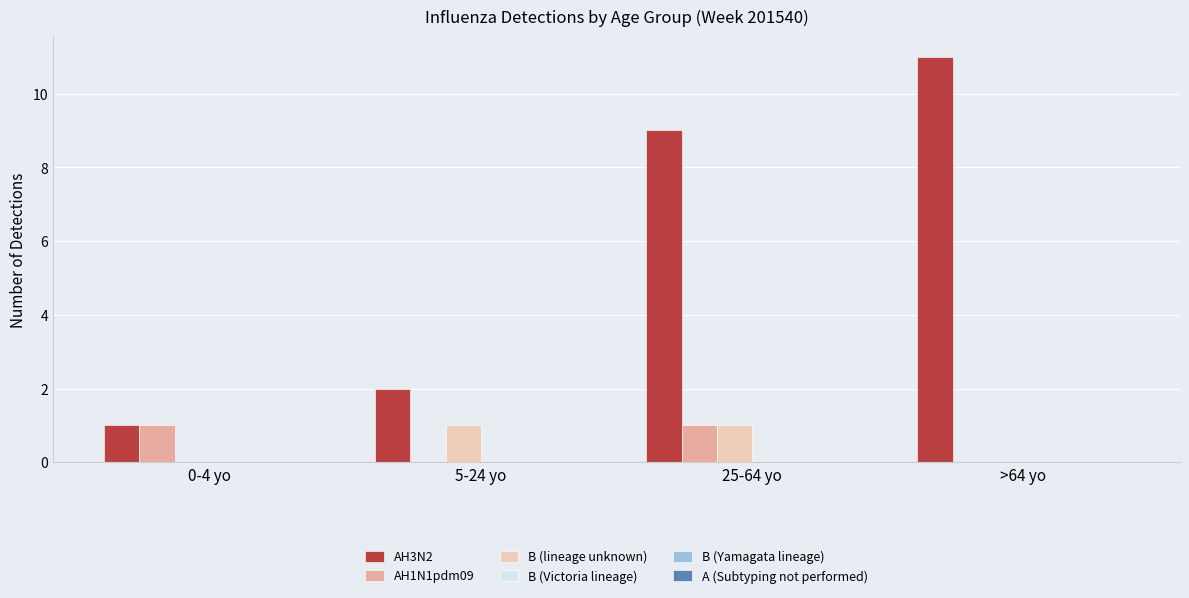

Is the value of AH3N2 at 5-24 yo greater than the value of B (lineage unknown) at 5-24 yo?

Yes